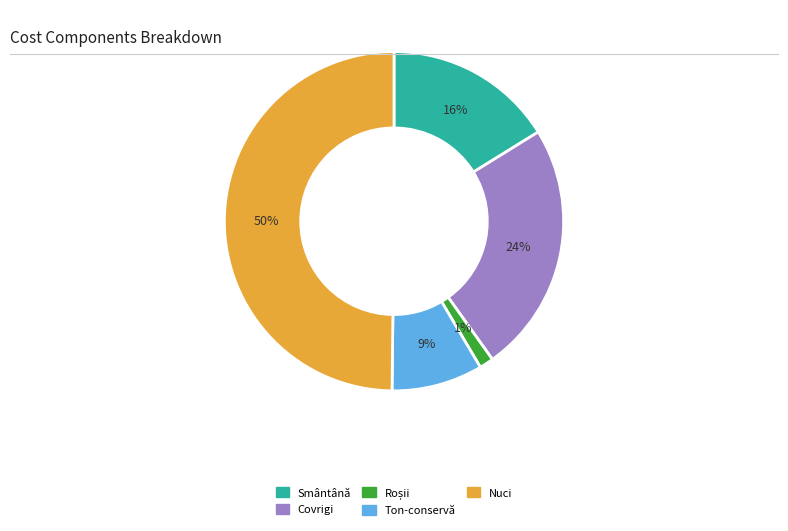

Which category has the biggest portion of the pie?

Nuci